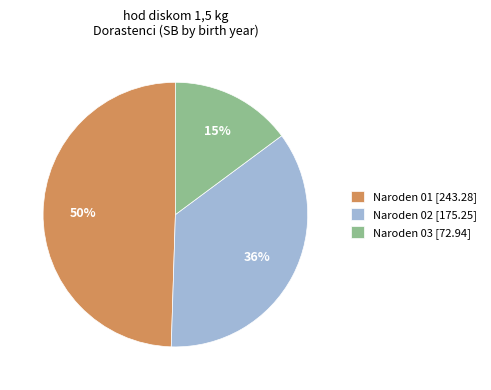

True or false: Naroden 01 [243.28] accounts for 38% of the total.

False